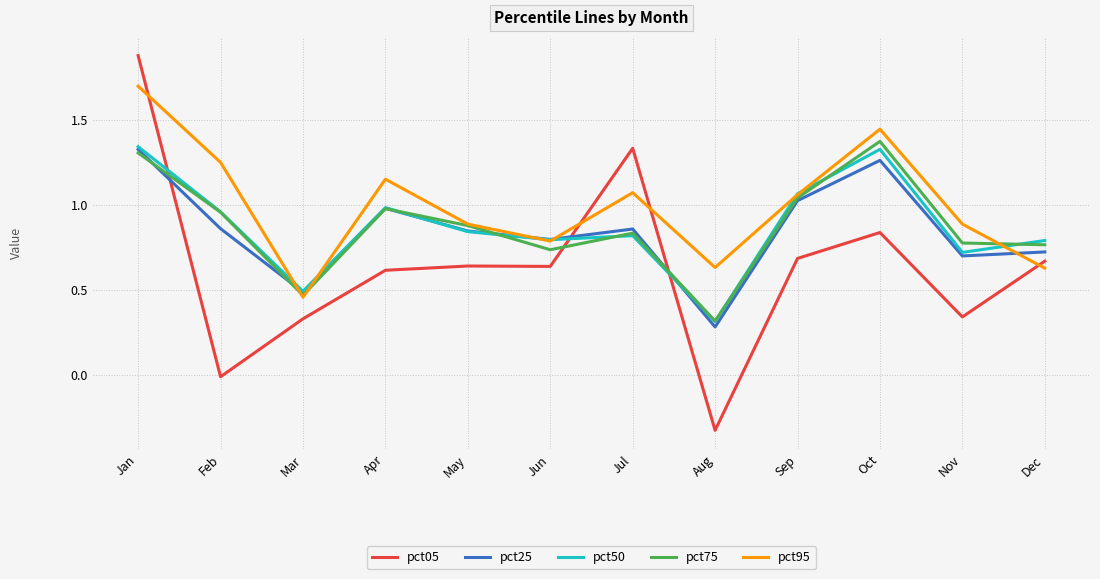

At which category is the sum across all series the highest?

Jan